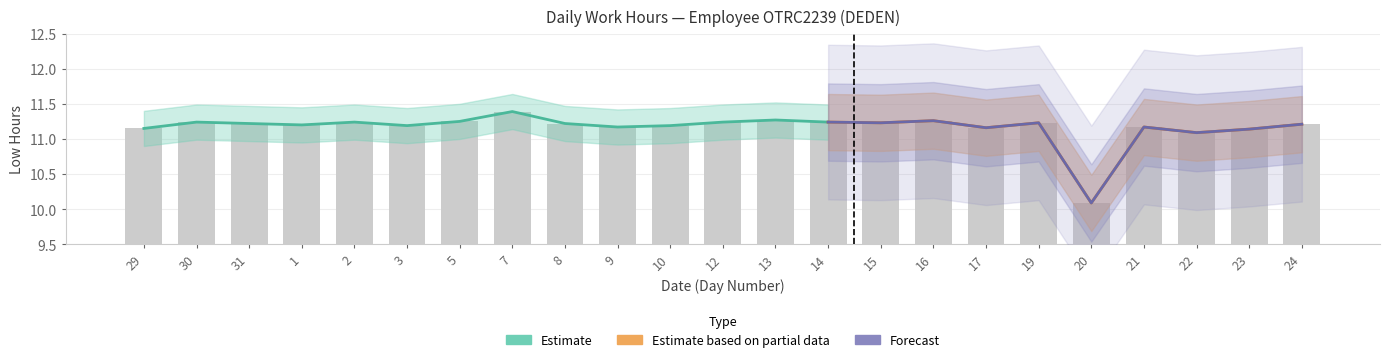

Rank the categories by value from highest to lowest.

7, 13, 16, 5, 30, 2, 12, 14, 15, 19, 31, 8, 24, 1, 3, 10, 9, 21, 17, 29, 23, 22, 20